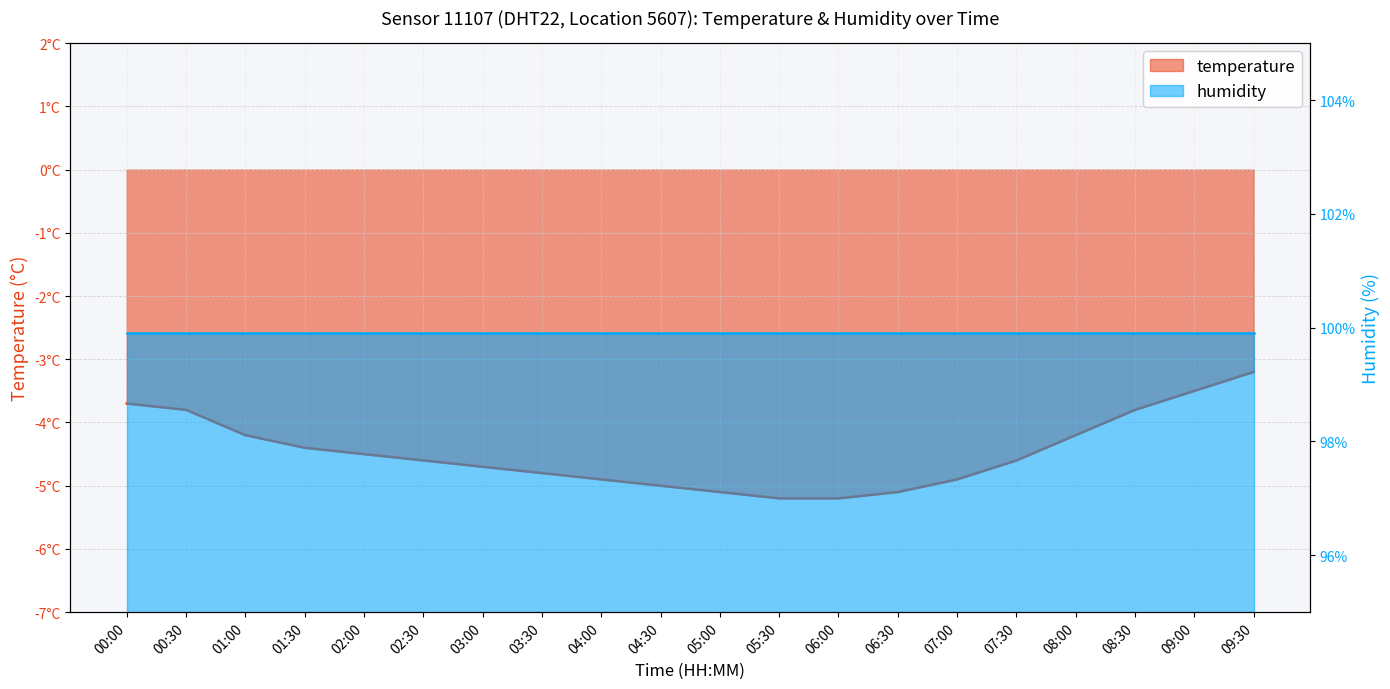

Read the value at 00:00.

-3.7